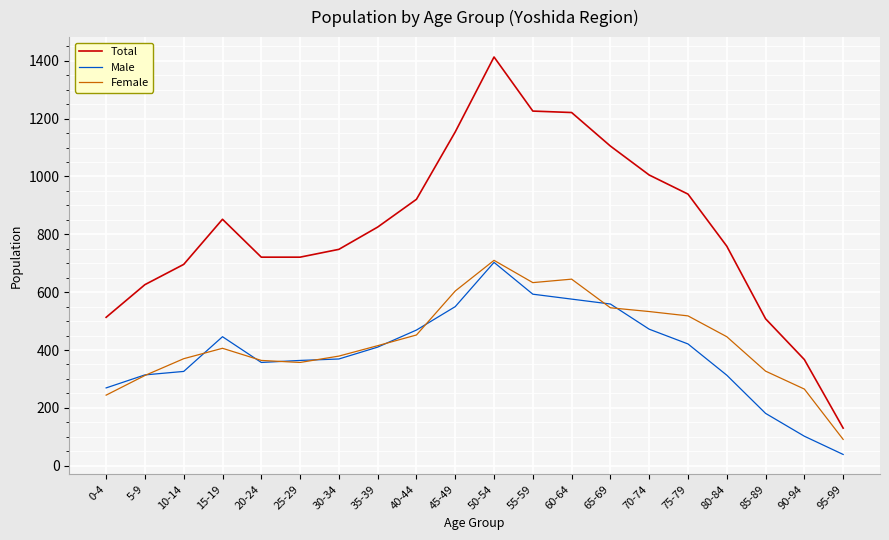

What is the spread (max minus min) of values at 70-74?

533